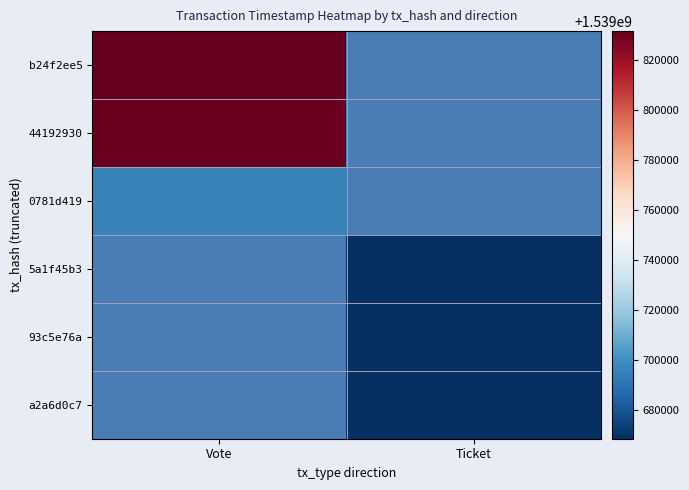

Rank the series by their maximum value, from lowest to highest.

0781d419, 5a1f45b3, 93c5e76a, a2a6d0c7, 44192930, b24f2ee5